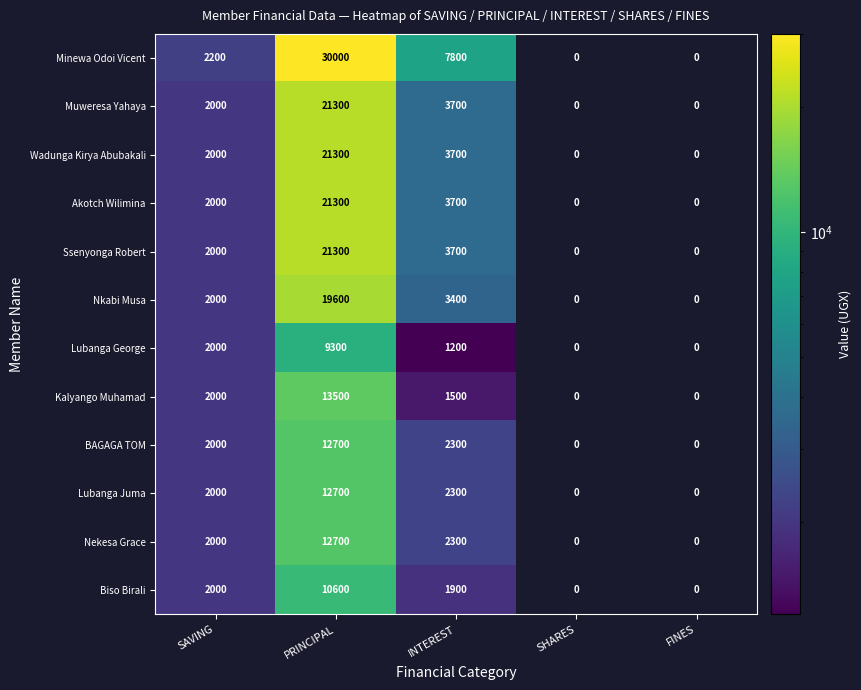

What is the difference between the maximum and minimum values in the Muweresa Yahaya series?

21300